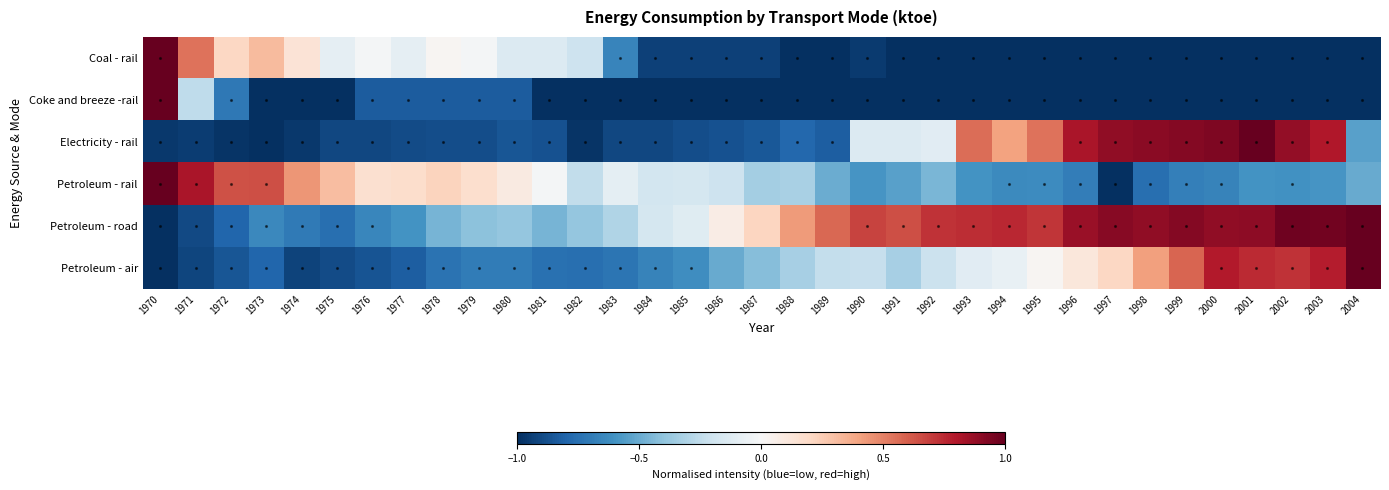

Which series has the widest spread of values?

Coal - rail